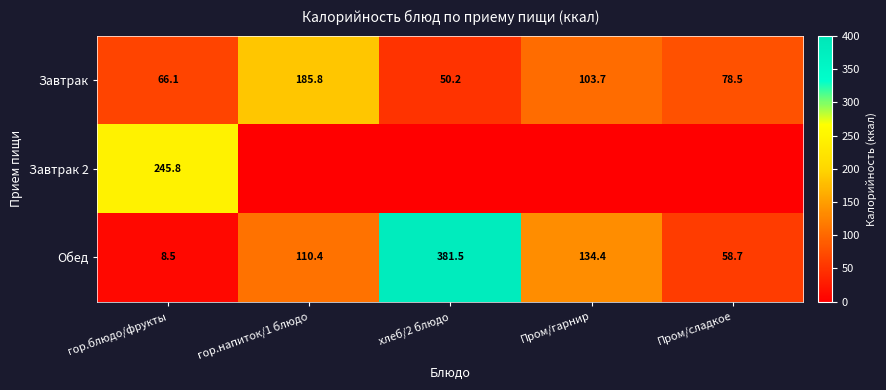

What is the sum of all Завтрак values?

484.3